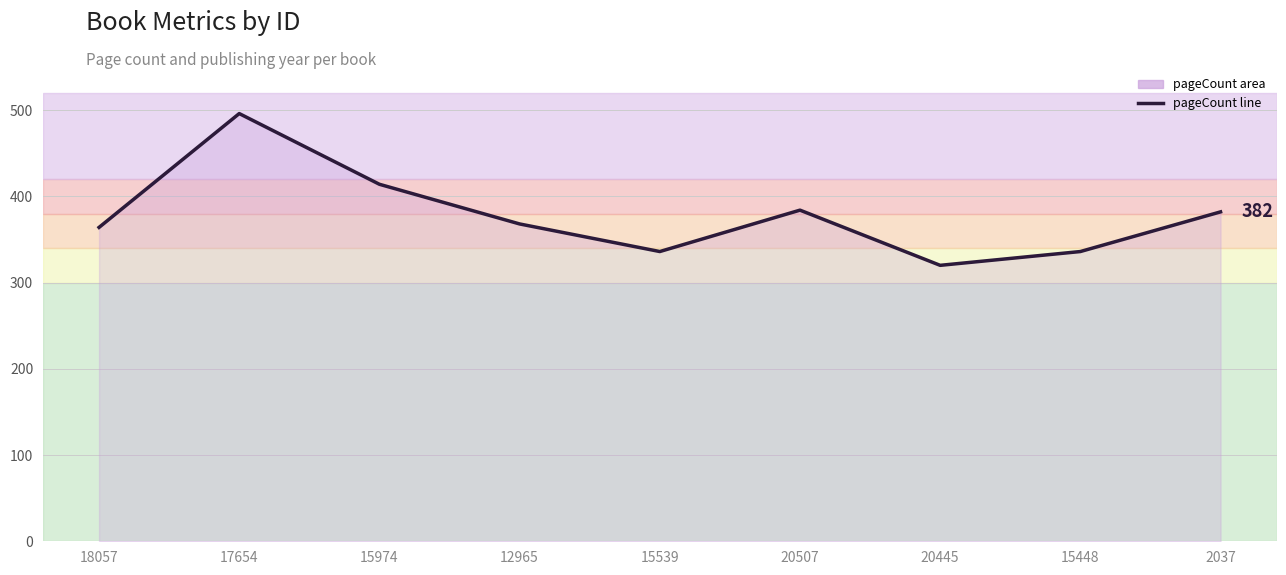

What is the ratio of the value at 15974 to the value at 2037?

1.1